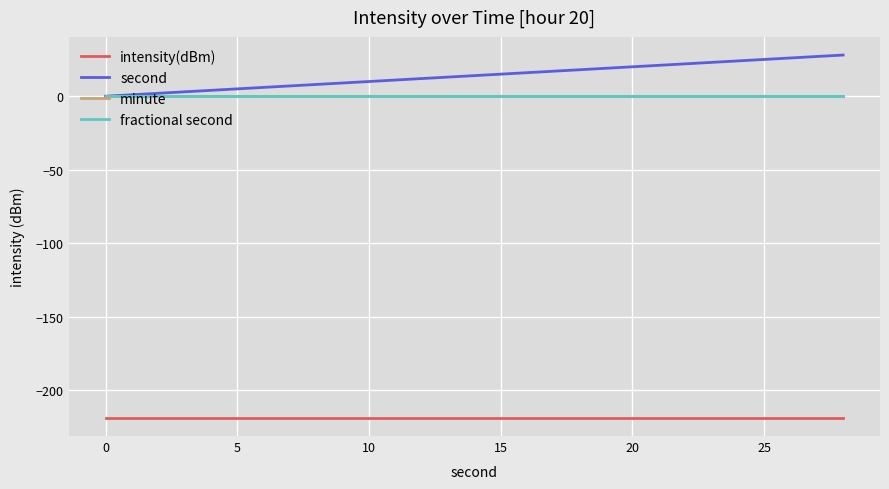

Does the chart have visible grid lines?

Yes